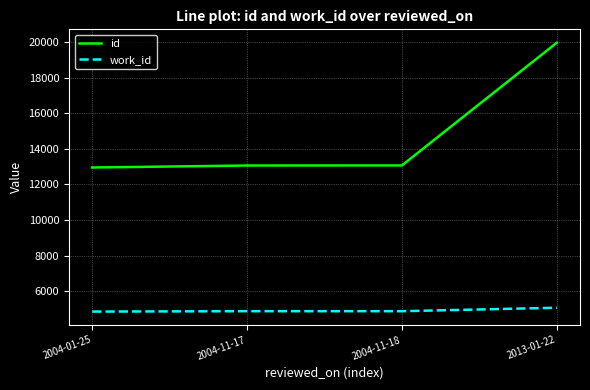

What is the difference between the highest and lowest values at 2004-11-18?

8190